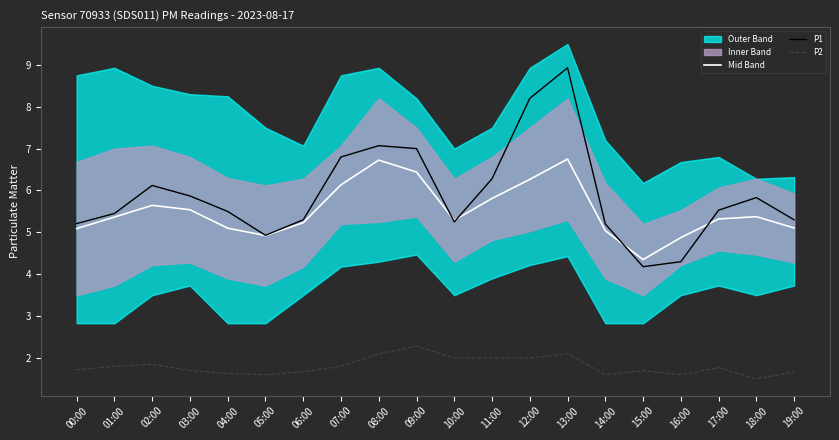

True or false: Mid Band and P1 intersect in this chart.

True